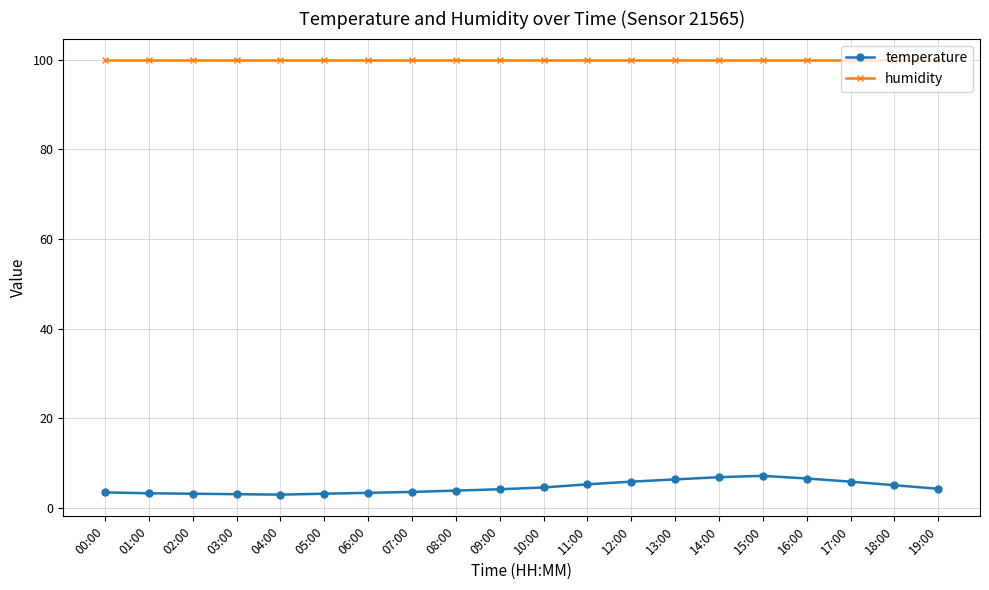

True or false: humidity and temperature intersect in this chart.

False